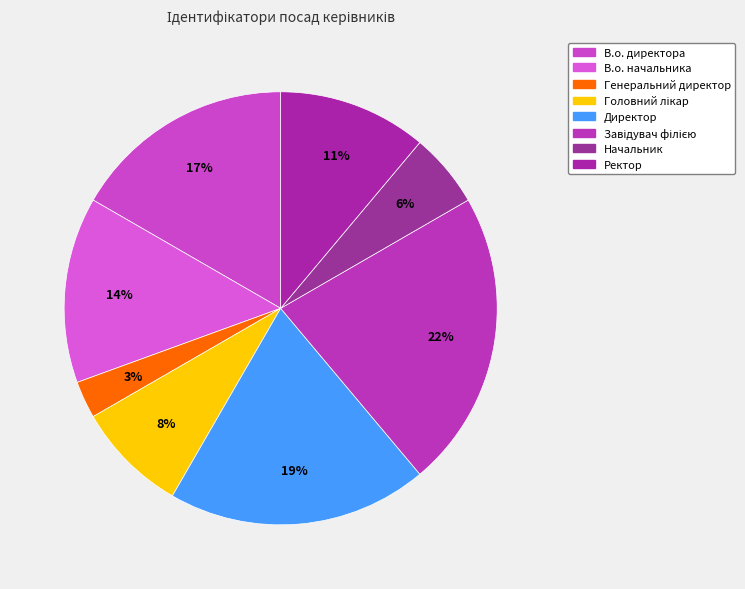

What percentage is NOT represented by Ректор?

88.9%